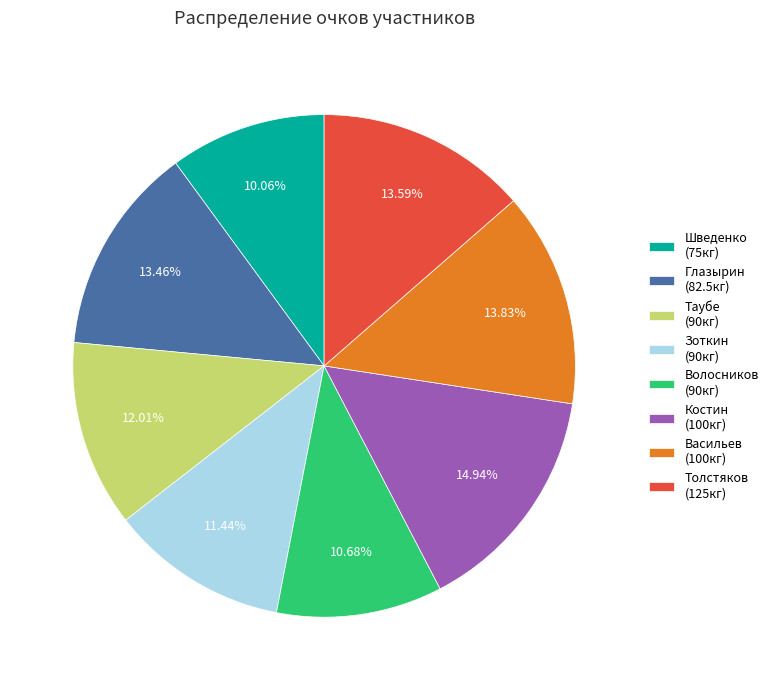

Combined, do Волосников (90кг) and Толстяков (125кг) account for over 50%?

No